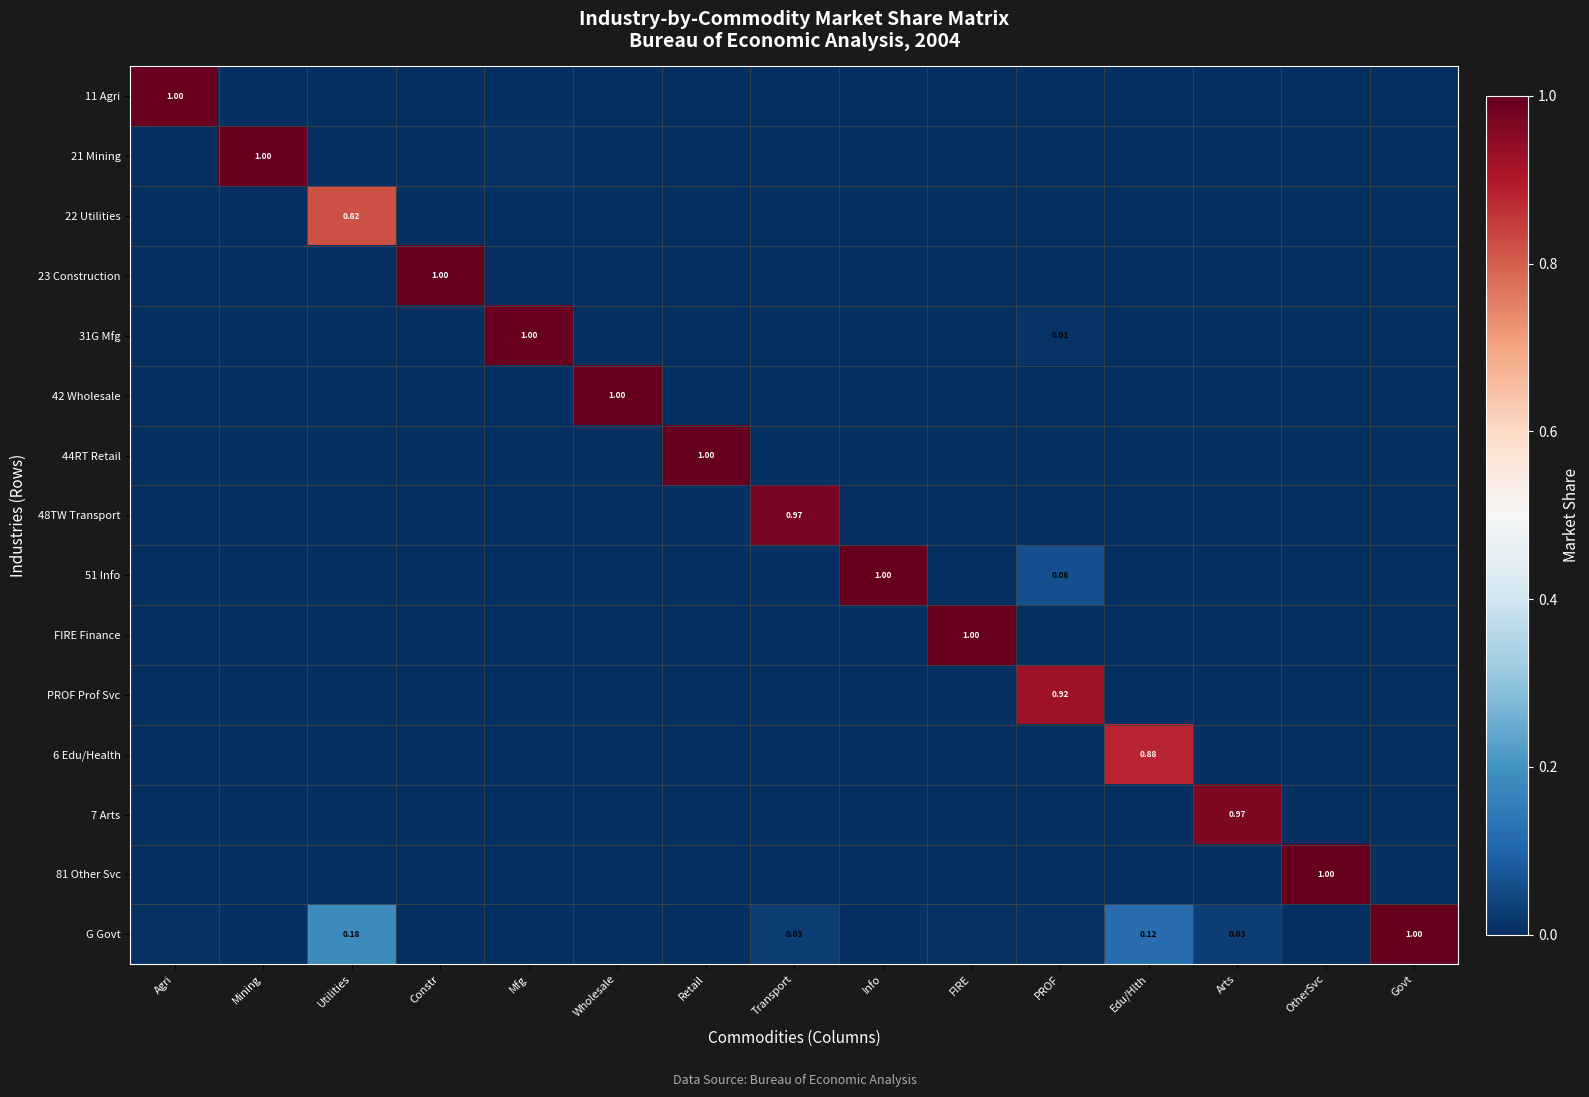

What is the maximum value shown in the chart?

1.0